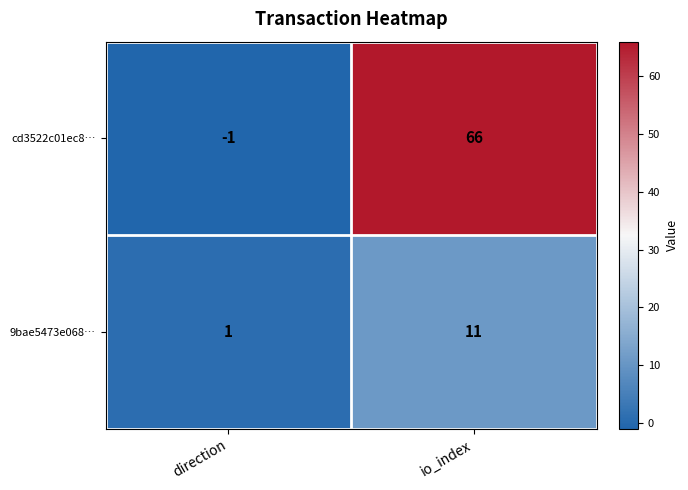

Reading left to right, extract all data points from this chart.

cd3522c01ec8…: direction=-1	io_index=66
9bae5473e068…: direction=1	io_index=11